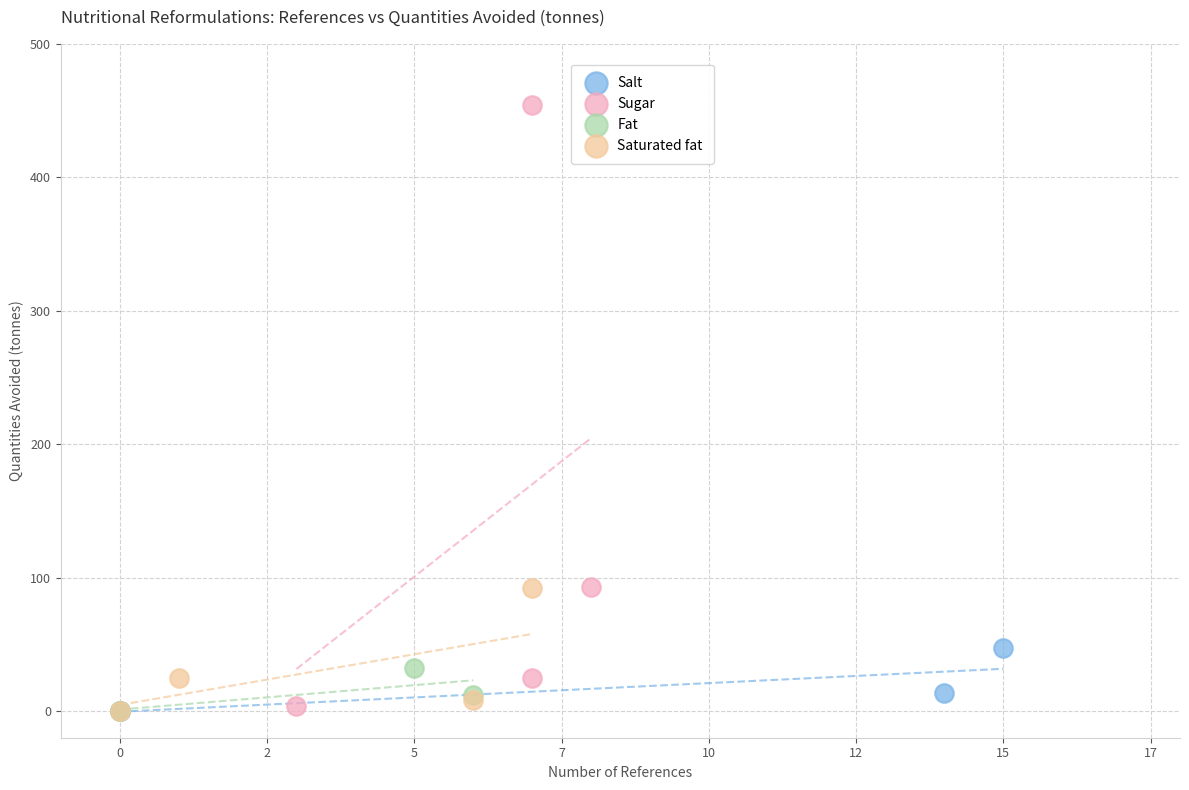

Which series has the widest spread of Y values?

Sugar